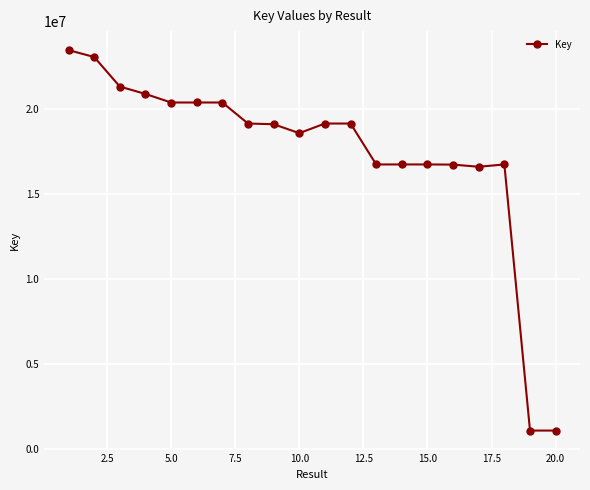

True or false: the data has more than 0 interior local peaks.

True